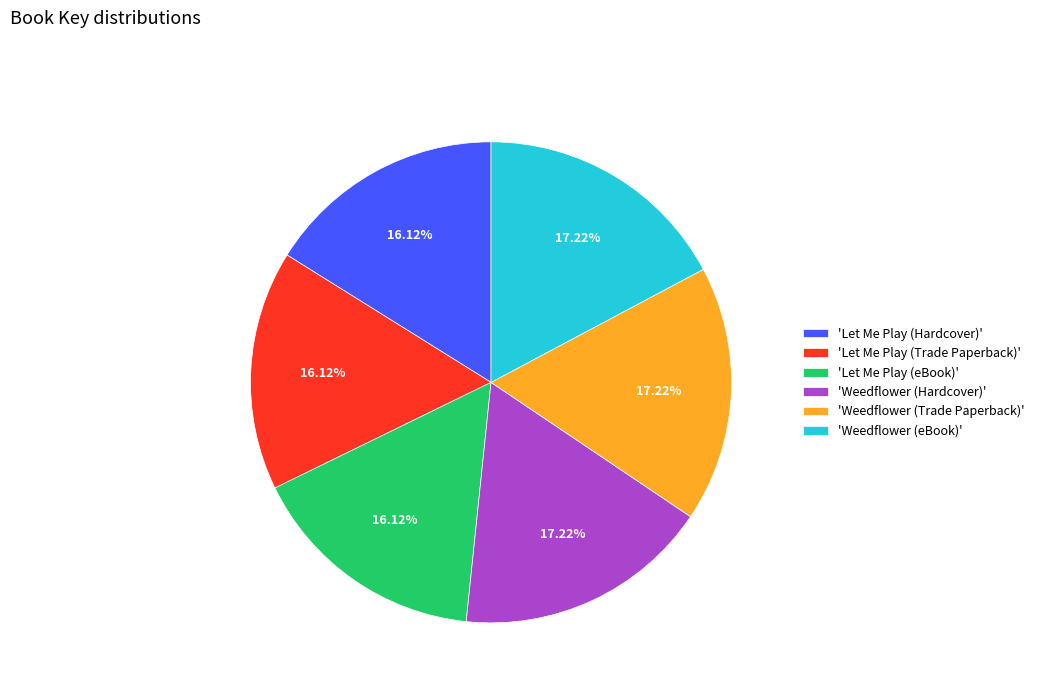

Does 'Let Me Play (eBook)' account for over 50% of the chart?

No